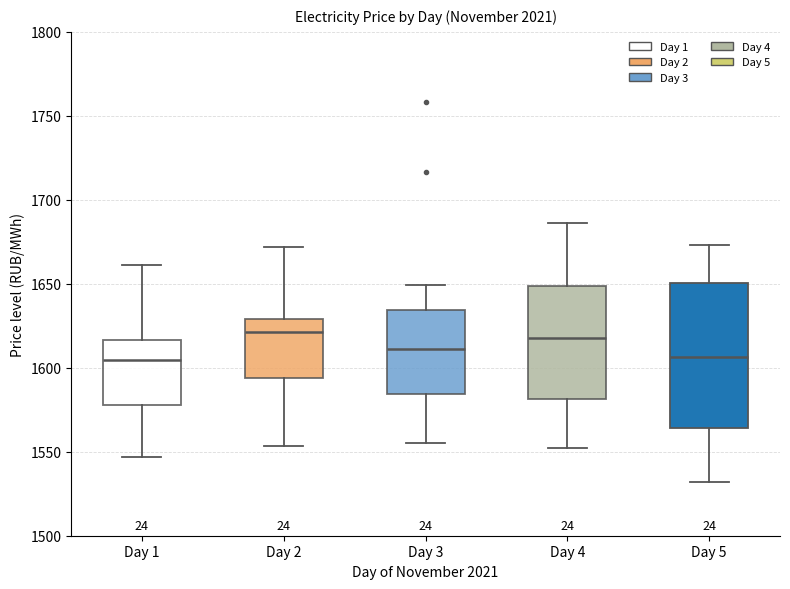

Comparing the boxes themselves (not the whiskers), which one is the tallest?

Day 5